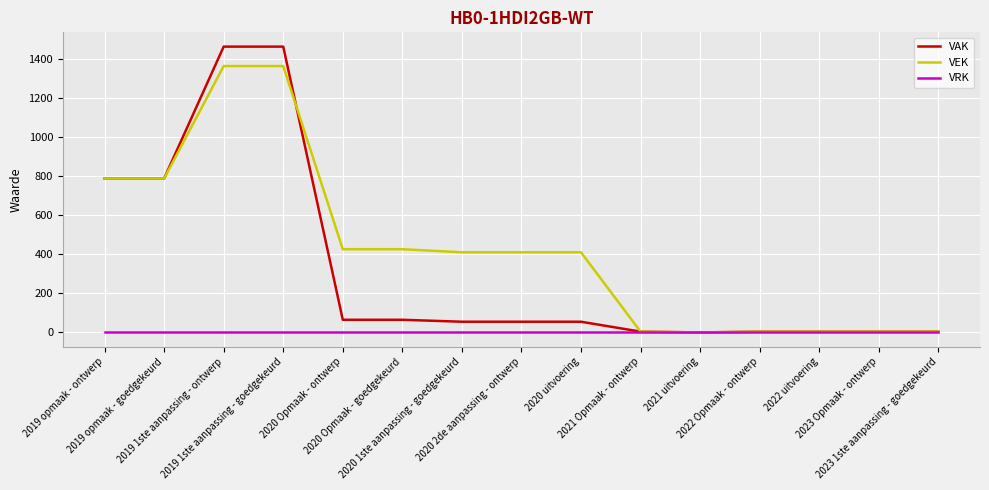

How many lines are shown in the chart?

3